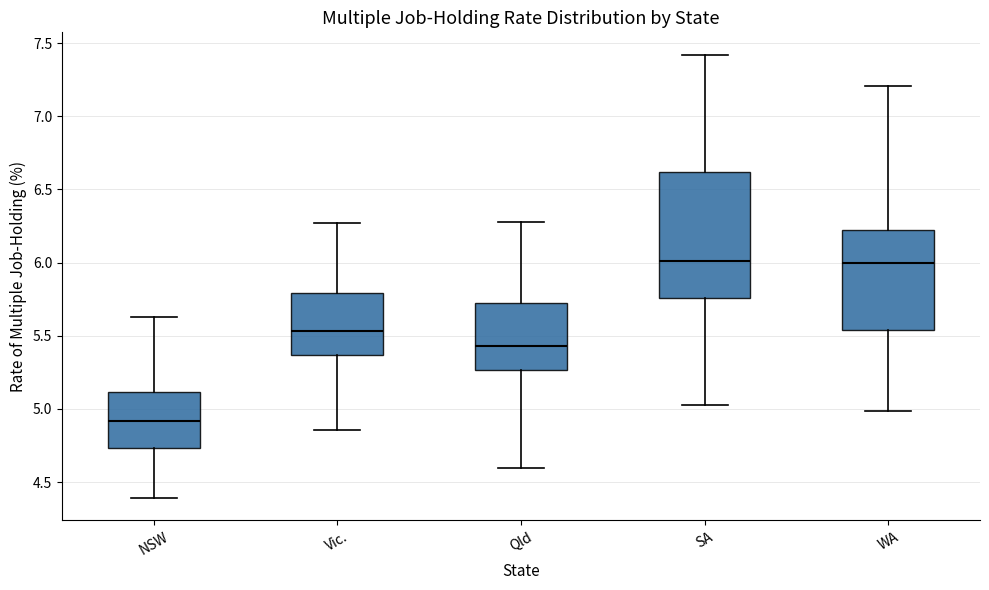

Where does the lower whisker of the box for Qld end on the y-axis? The values are not printed on the chart, so give them approximately, as read against the axis.

4.60